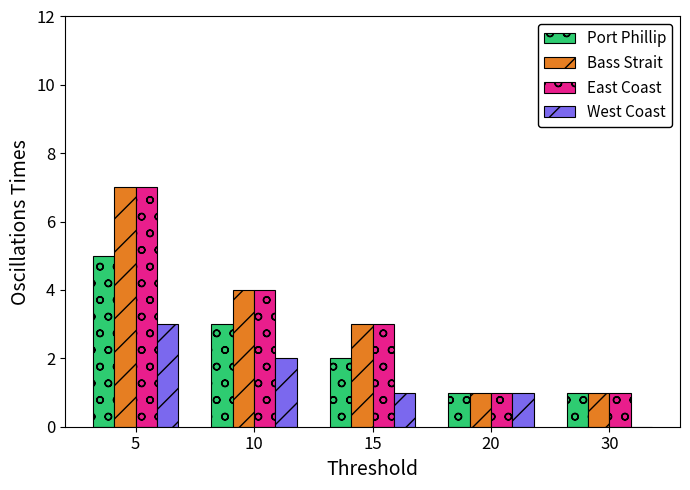

Is it true that East Coast equals 6 at 10?

False